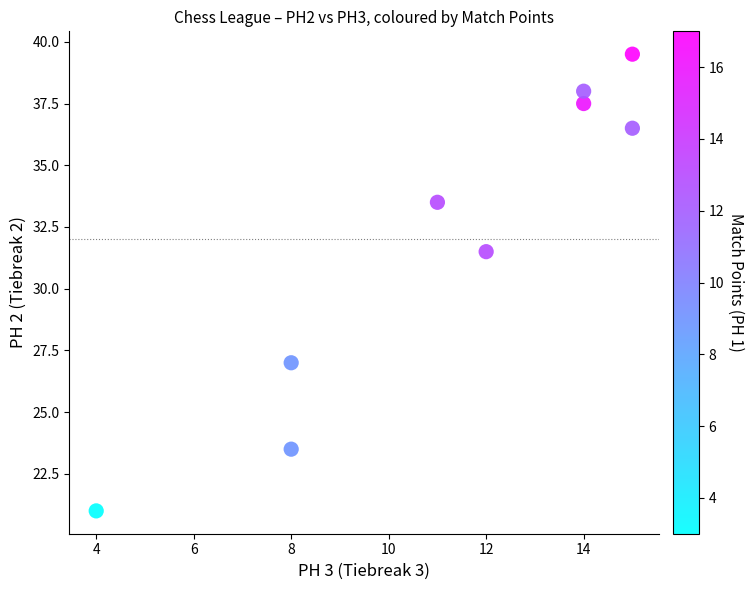

What Y value in the scatter plot is closest to 30?

31.5